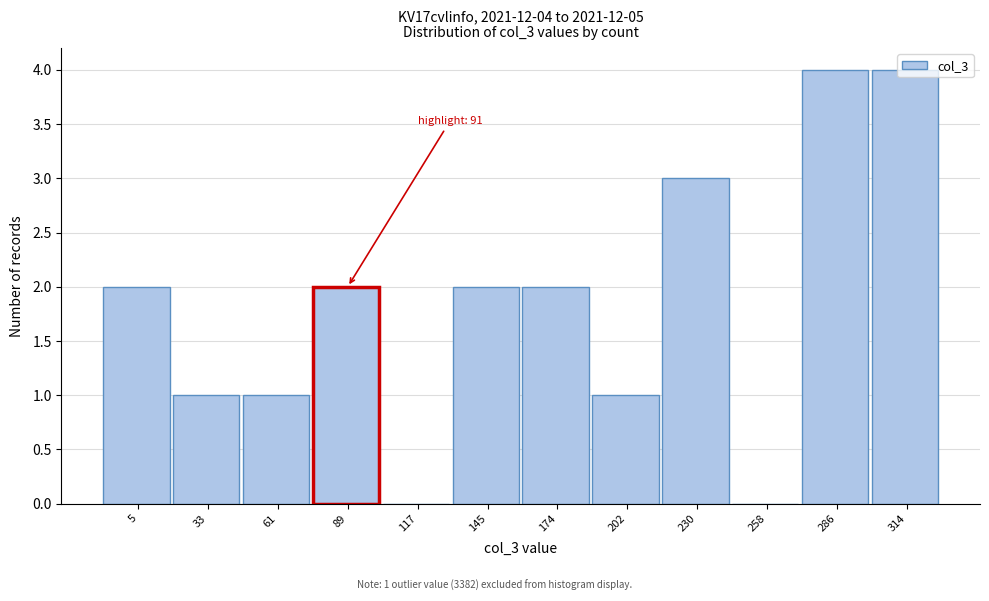

What is the sum of the values at 286 and 314?

8